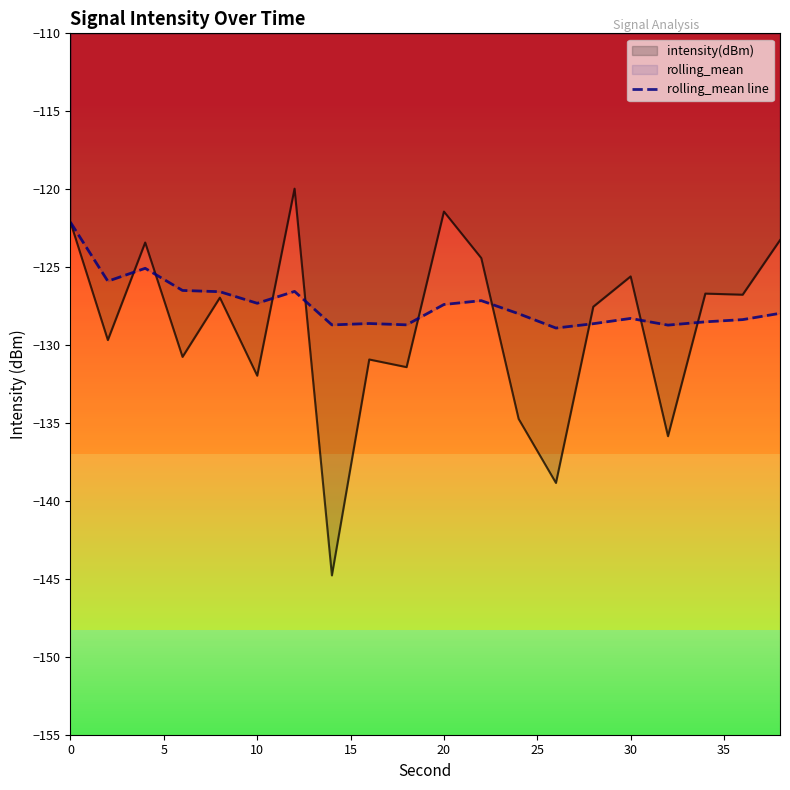

What is the lowest value of the rolling_mean line series?

-128.9